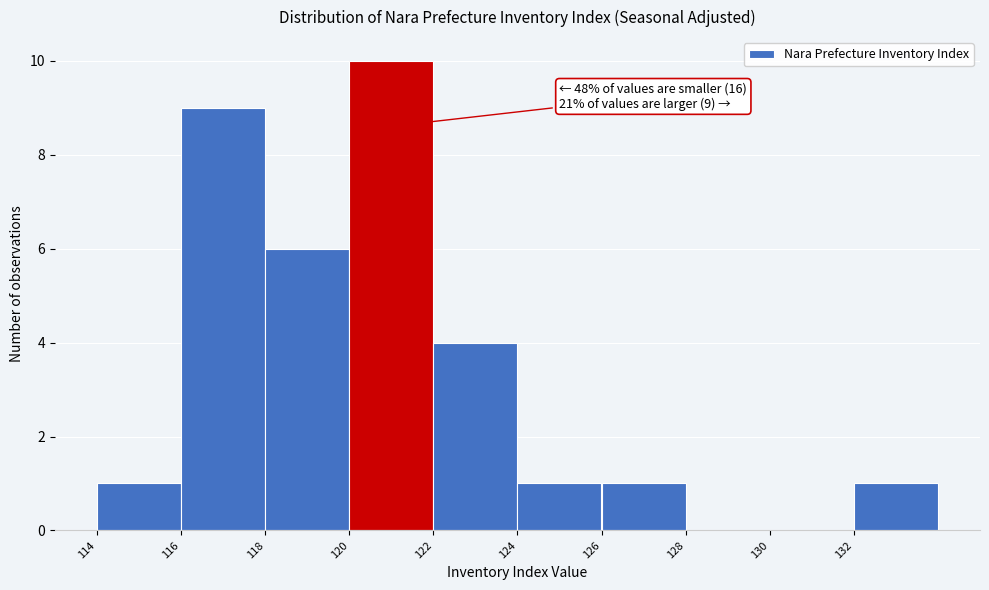

Which range on the x-axis has the tallest bar?

120 to 122